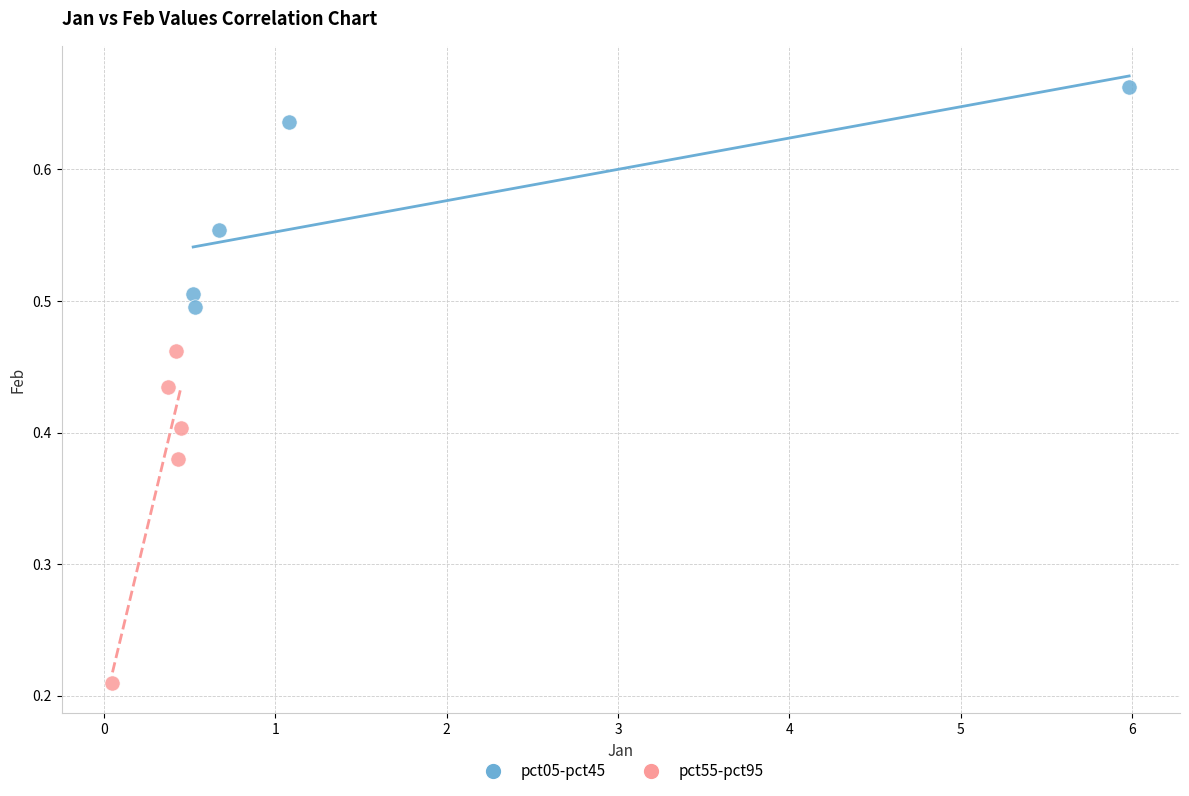

Which series reaches the minimum Y coordinate?

pct55-pct95